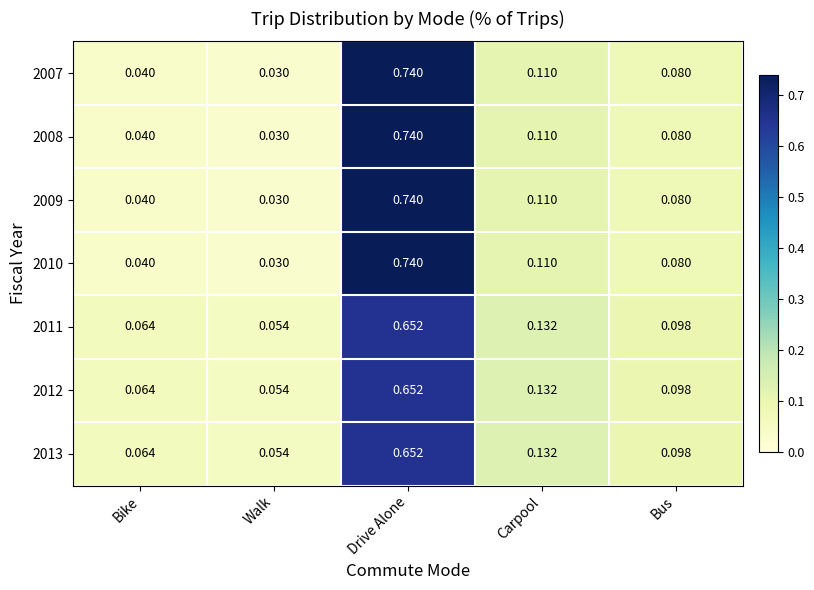

List the labels in order of 2009 value, smallest first.

Walk, Bike, Bus, Carpool, Drive Alone